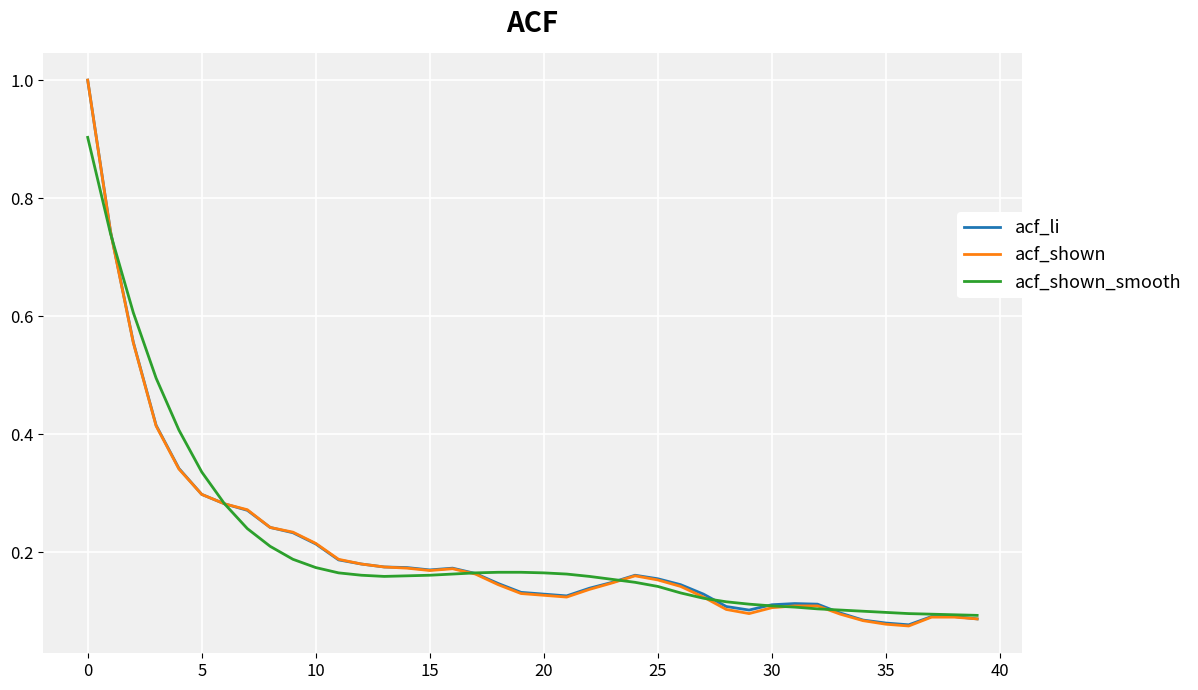

Which series has the widest spread of values?

acf_shown